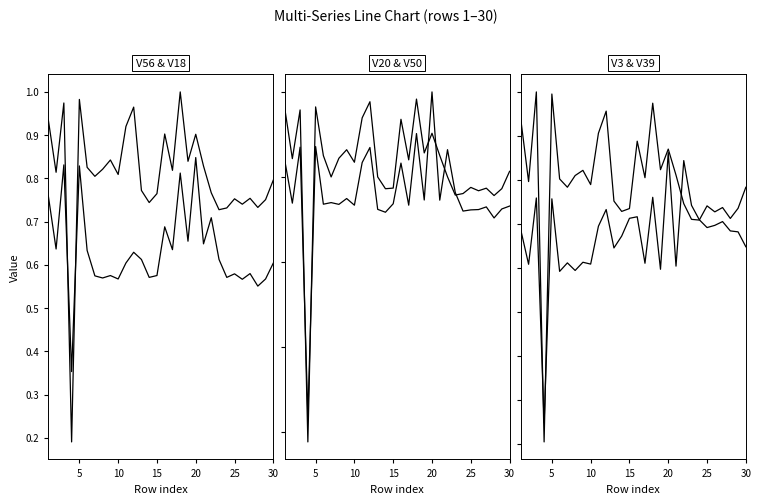

Rank the series at 5 from highest to lowest value.

V50, V18, V3, V20, V56, V39